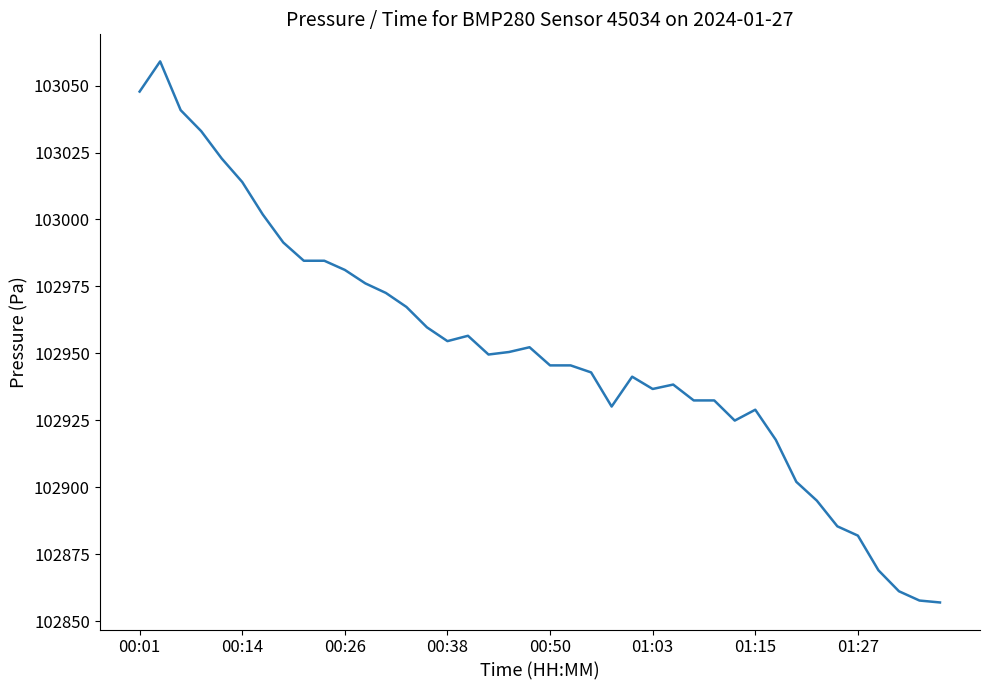

What is the minimum value shown in the chart?

102856.9